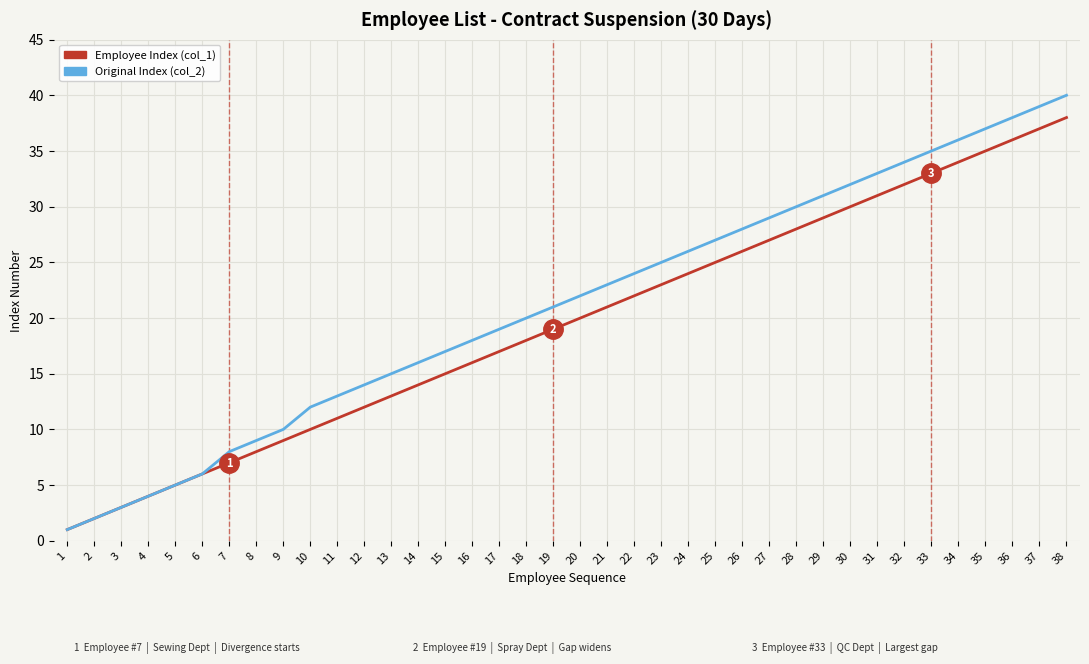

True or false: Employee Index (col_1) has more than 1 interior local peaks.

False